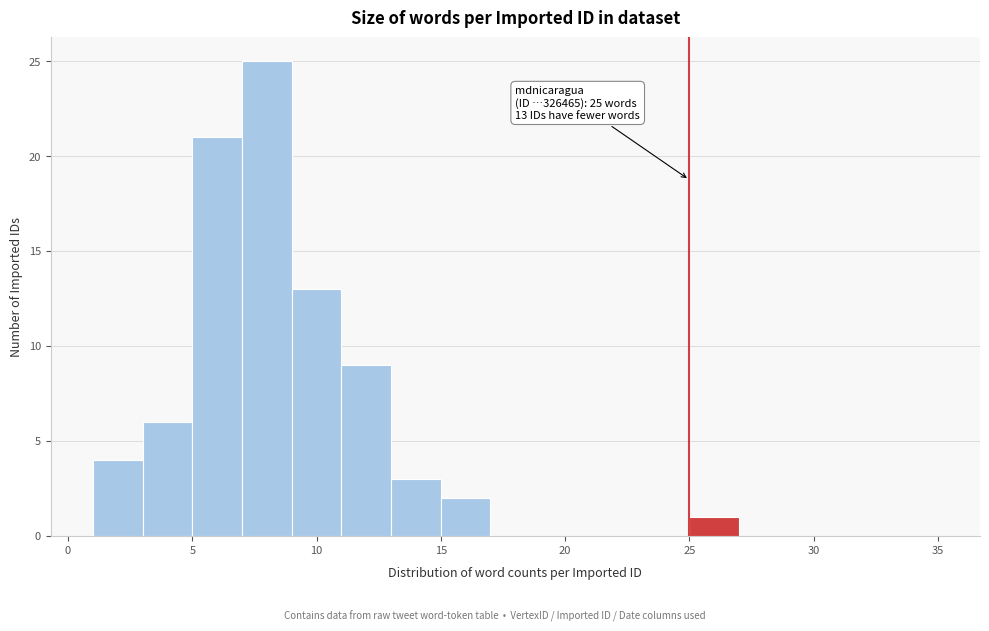

Which range on the x-axis has the tallest bar?

7 to 9